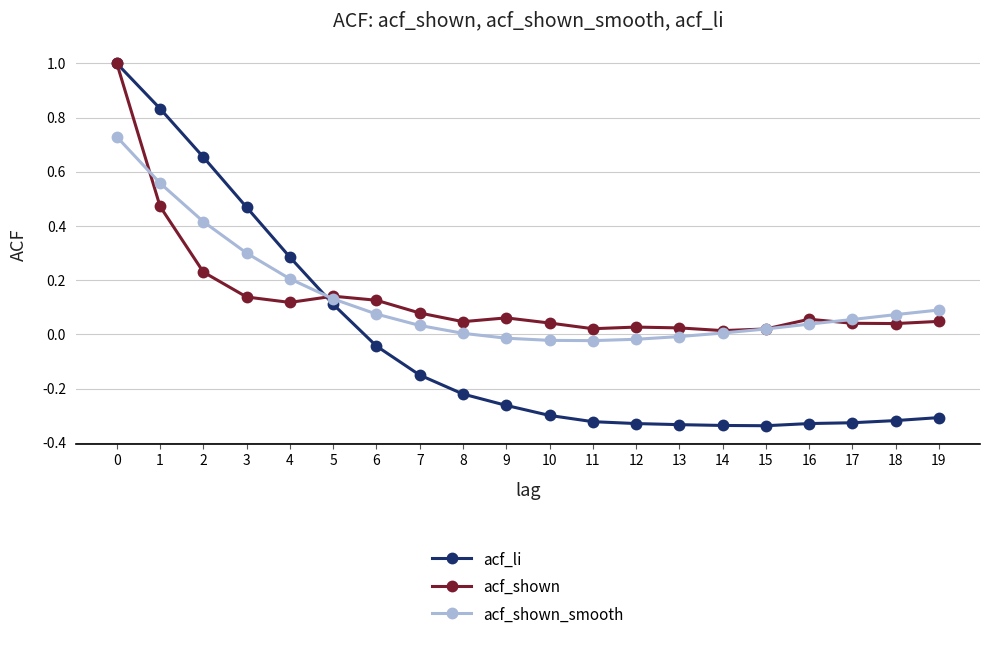

Between 15 and 18, which series saw the biggest shift?

acf_shown_smooth